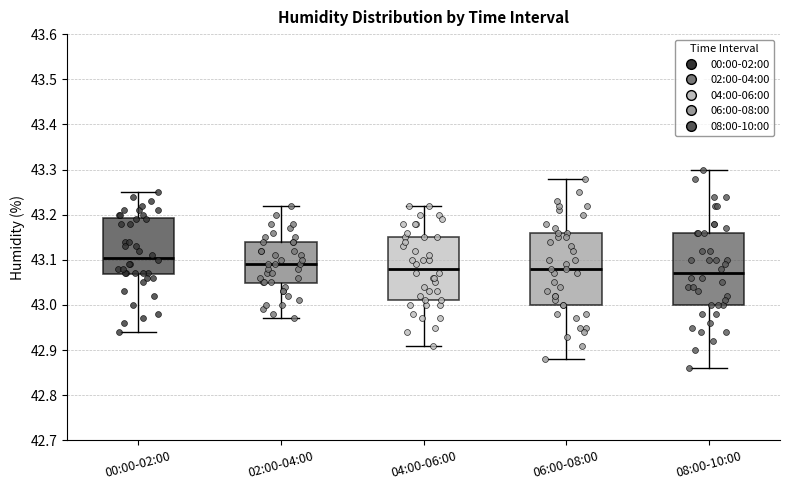

Where is the upper edge of the box for 08:00-10:00 on the y-axis? The values are not printed on the chart, so give them approximately, as read against the axis.

43.16